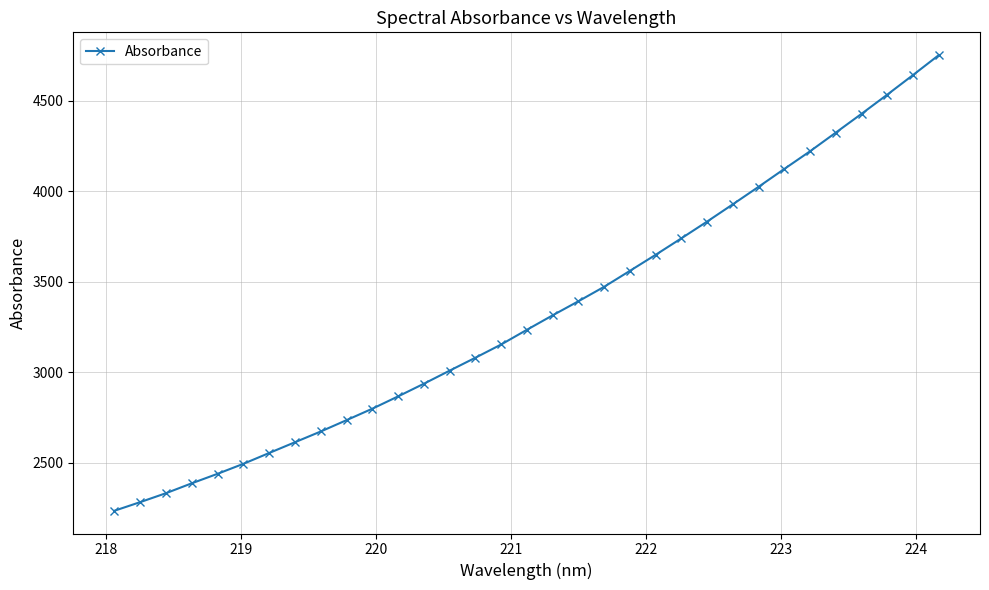

What is the sum of all values?

109753.1